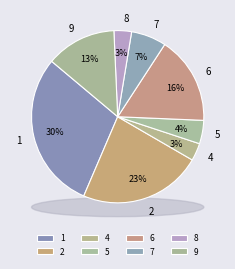

The 5 slice represents 1% of the pie. True or false?

False